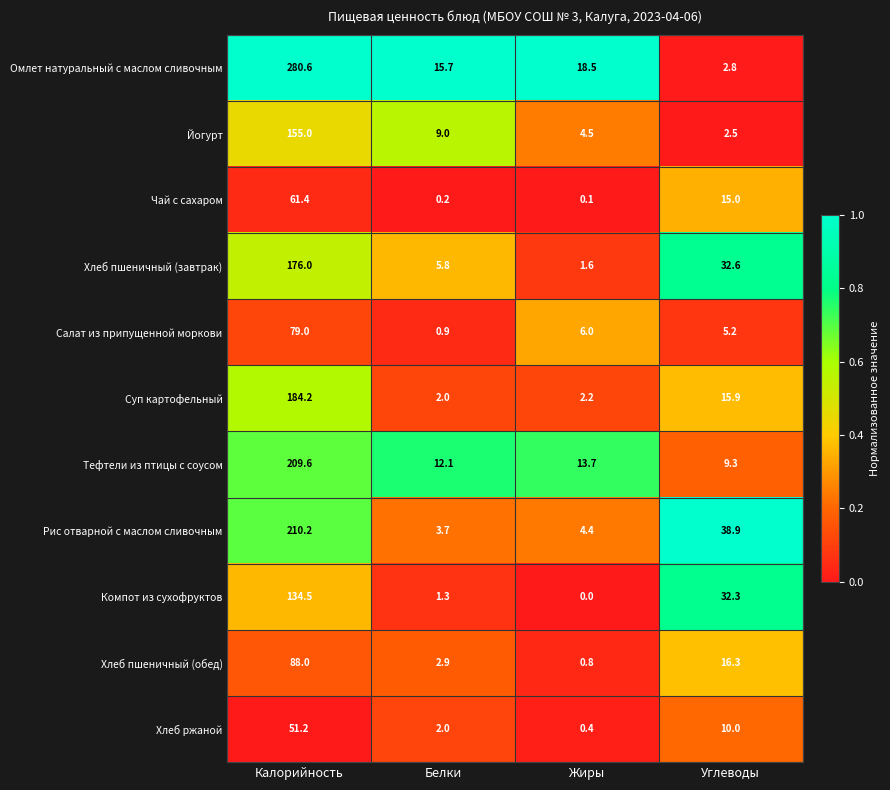

At which category is the sum across all series the highest?

Калорийность